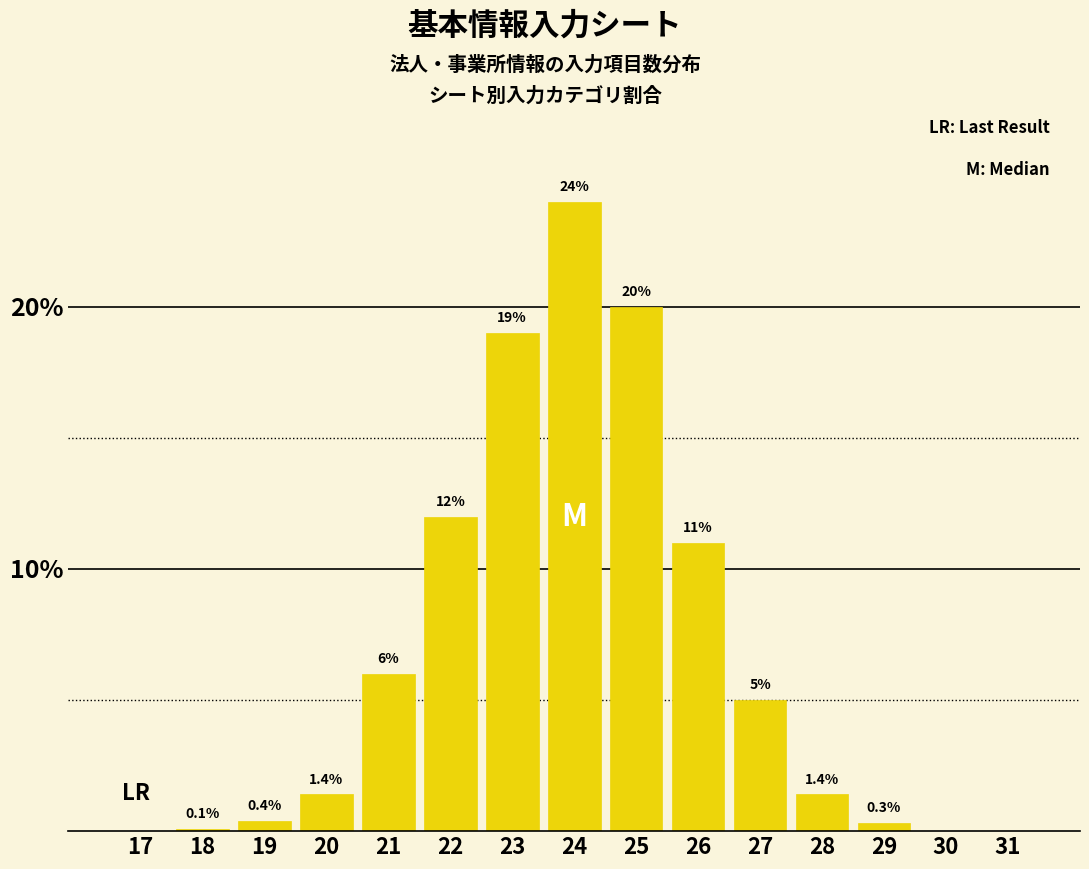

Reading left to right, list all the values displayed in this chart.

17=0.0	18=0.1	19=0.4	20=1.4	21=6.0	22=12.0	23=19.0	24=24.0	25=20.0	26=11.0	27=5.0	28=1.4	29=0.3	30=0.0	31=0.0